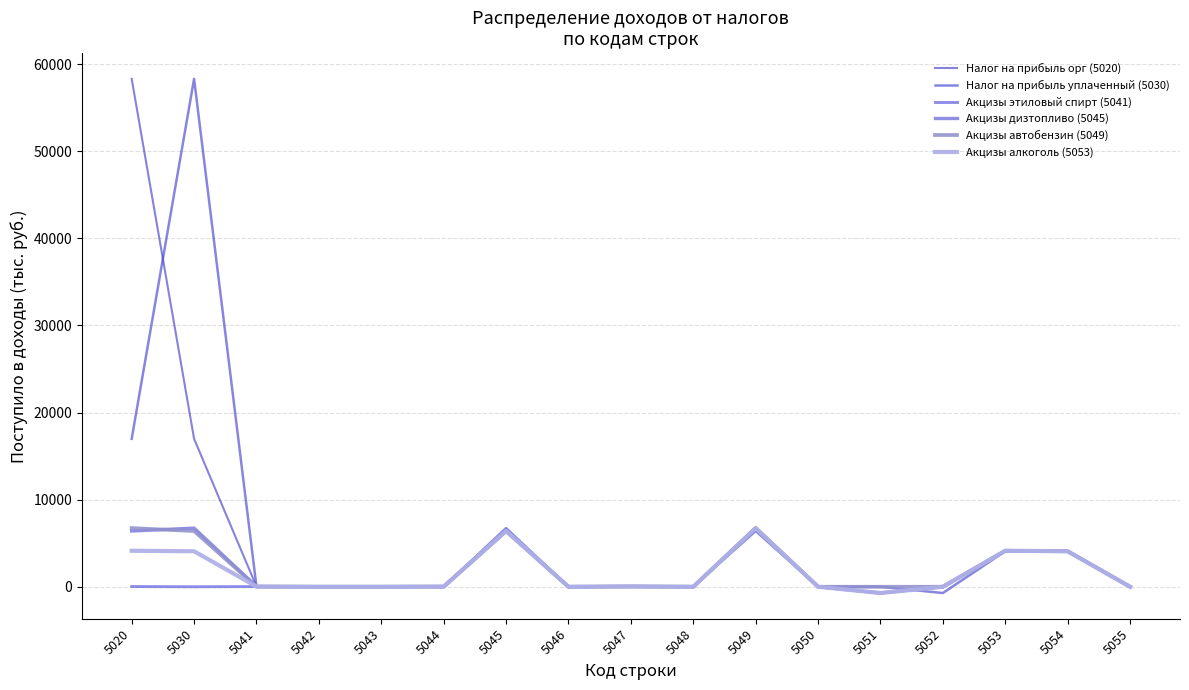

List the series in order of their peak value, lowest first.

Акцизы этиловый спирт (5041), Акцизы дизтопливо (5045), Акцизы автобензин (5049), Акцизы алкоголь (5053), Налог на прибыль орг (5020), Налог на прибыль уплаченный (5030)